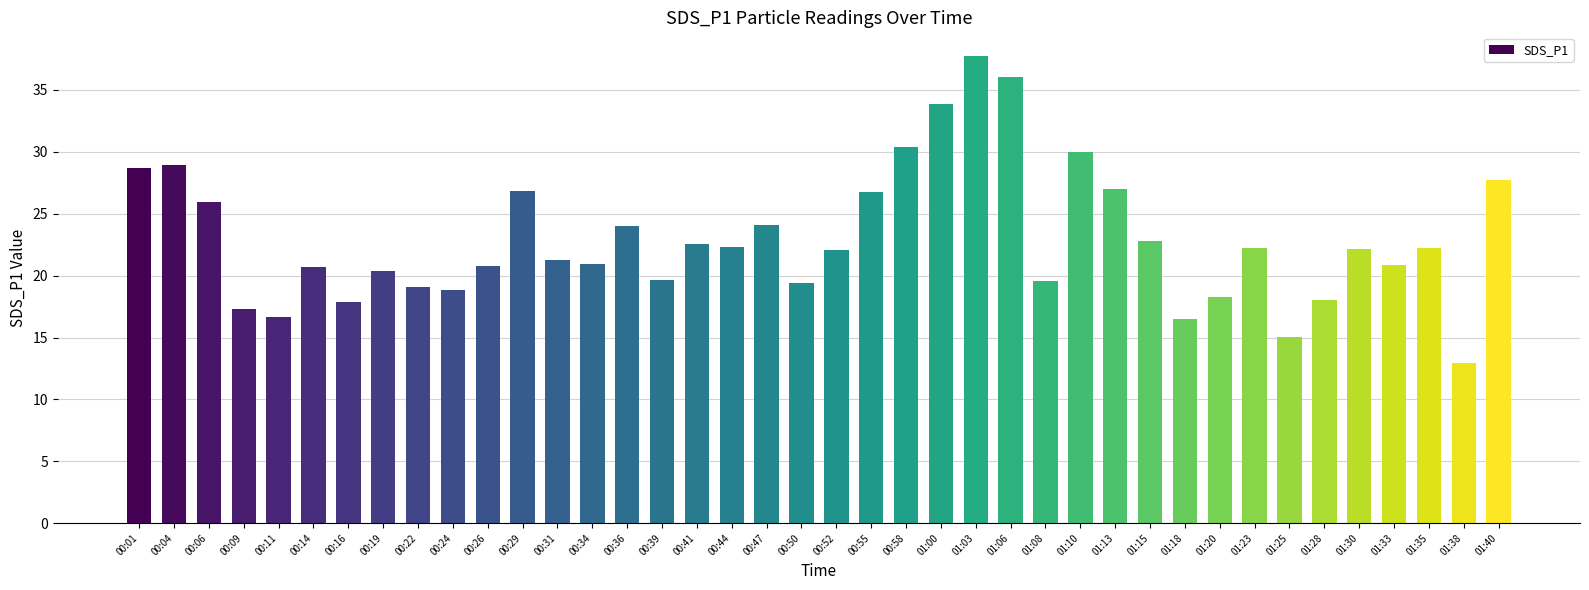

What value does the data have at 00:19?

20.4